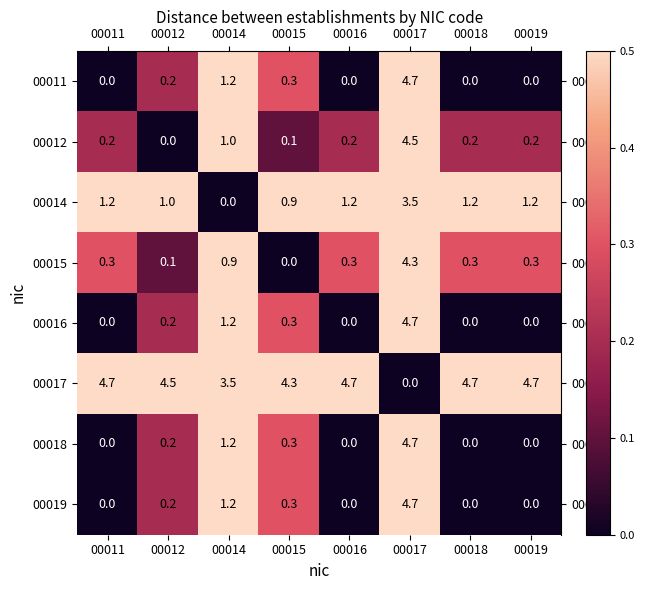

What is the maximum value shown in the chart?

4.7